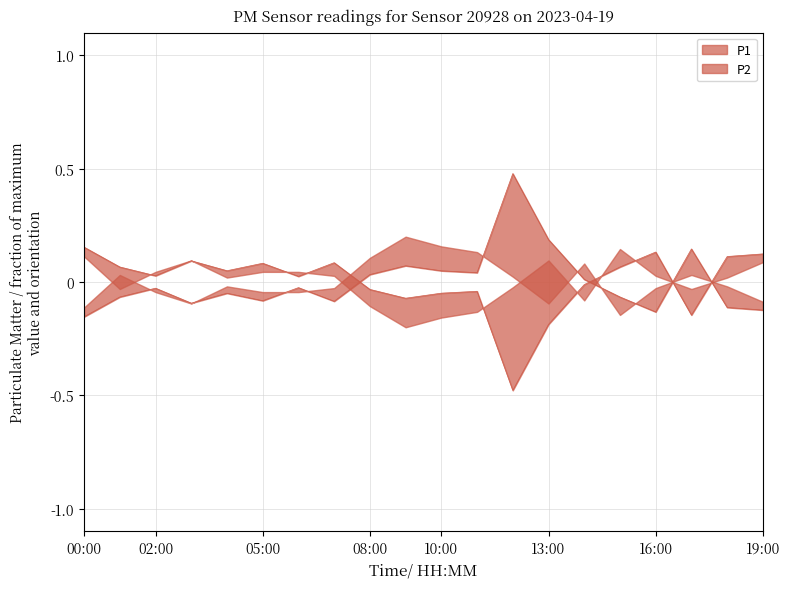

Reading left to right, extract all data points from this chart.

00:00=-0.2	01:00=-0.1	02:00=-0.0	03:00=-0.1	04:00=-0.0	05:00=-0.1	06:00=-0.0	07:00=-0.1	08:00=0.0	09:00=0.1	10:00=0.0	11:00=0.0	12:00=0.5	13:00=0.2	14:00=0.0	15:00=-0.1	16:00=-0.1	17:00=0.1	18:00=-0.1	19:00=-0.1